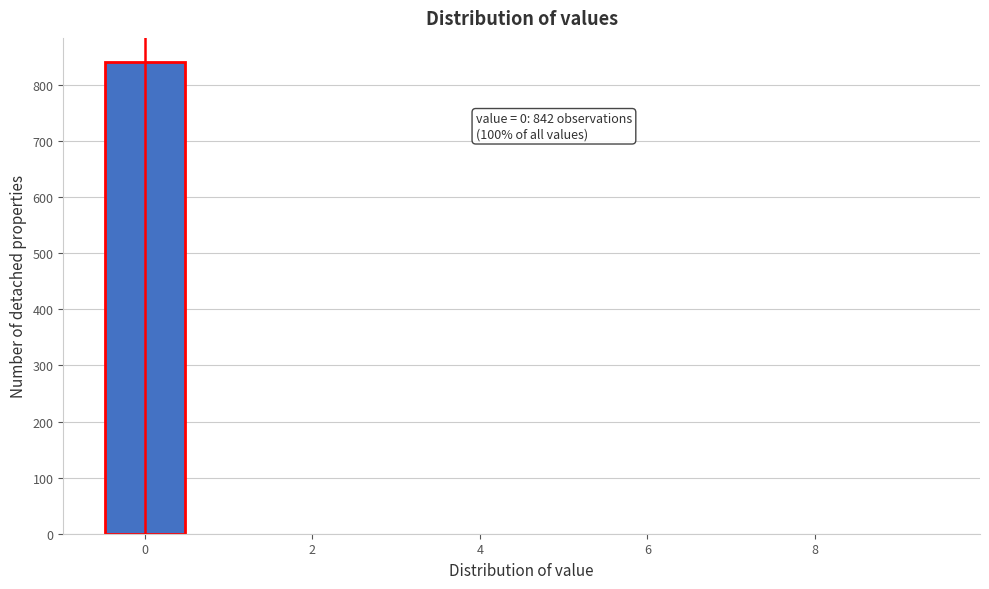

Over which range of the x-axis is the bar tallest?

-0.5 to 0.5